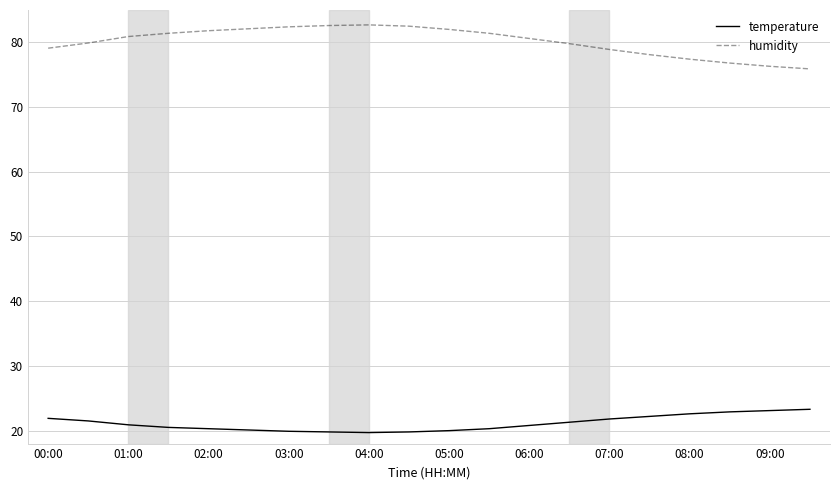

What is the lowest value of the temperature series?

19.7